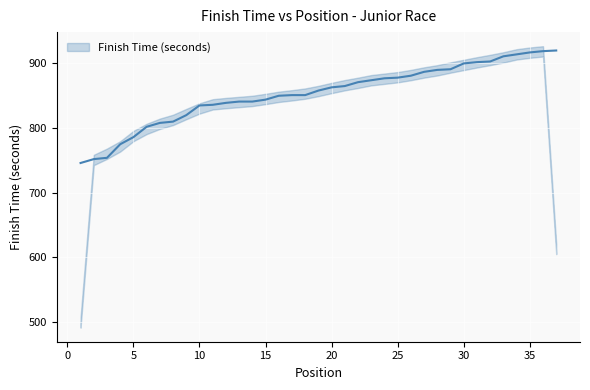

Where does the data first go above 858?

20